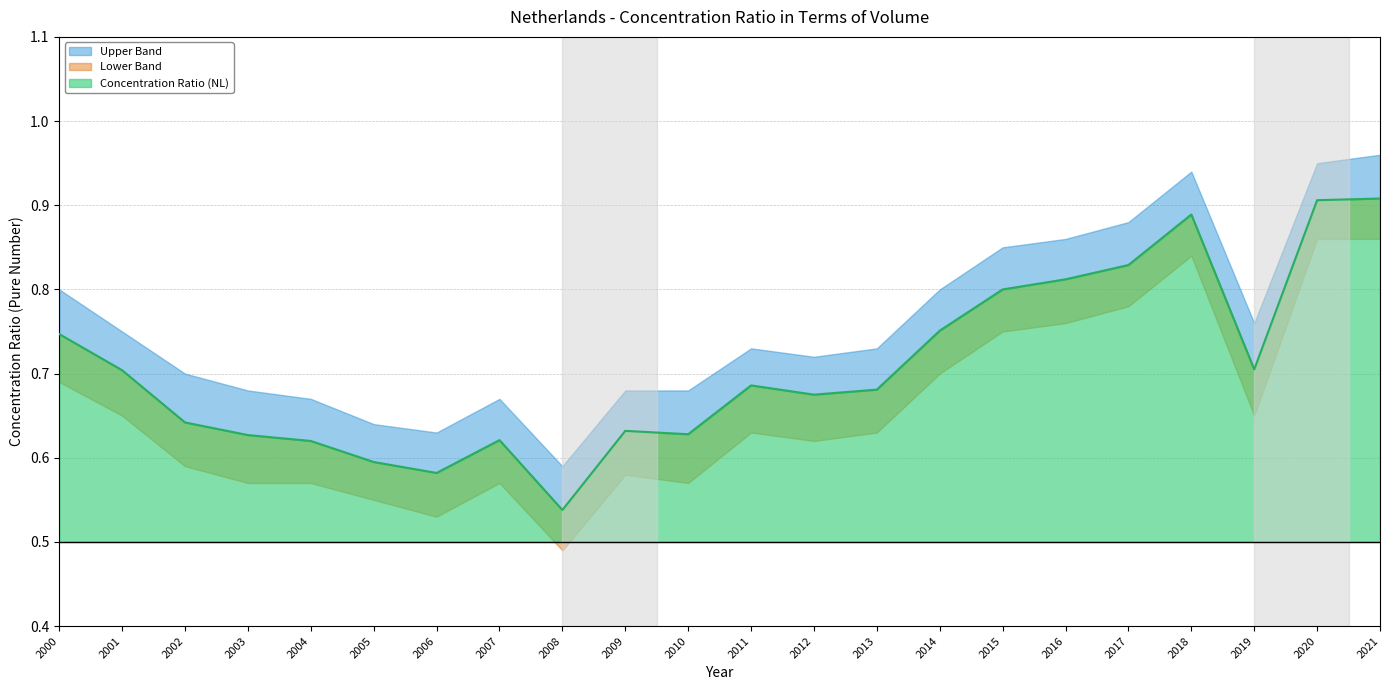

What is the total value across all series at 2018?

2.7